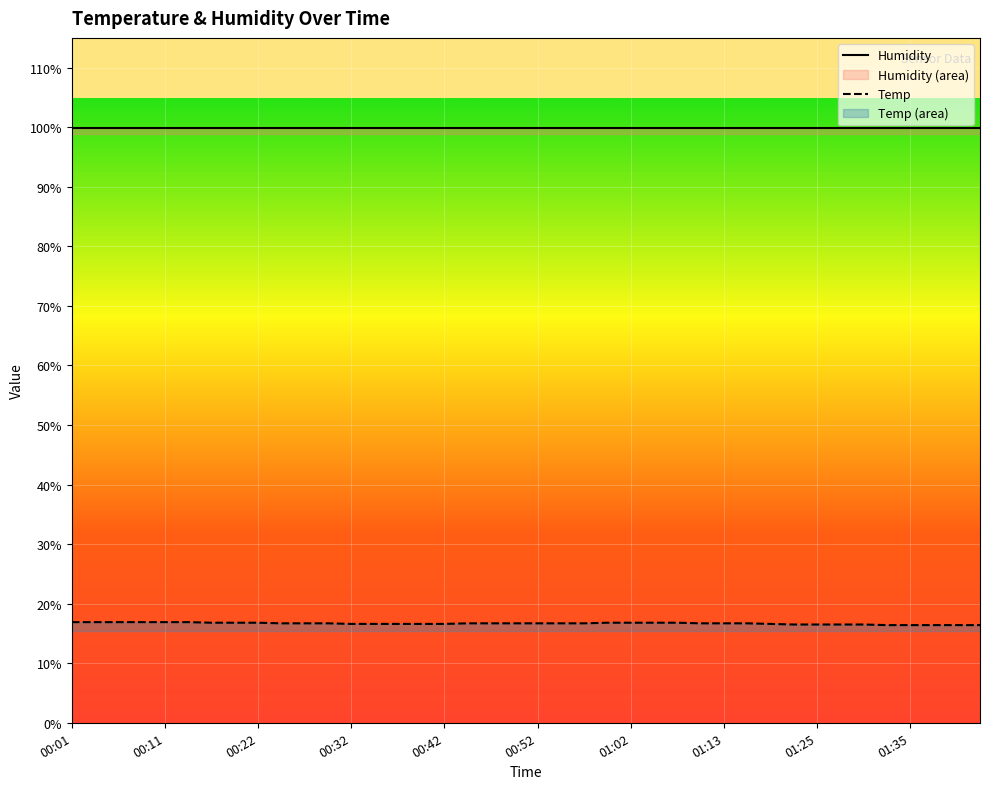

Count the number of categories in the chart.

40